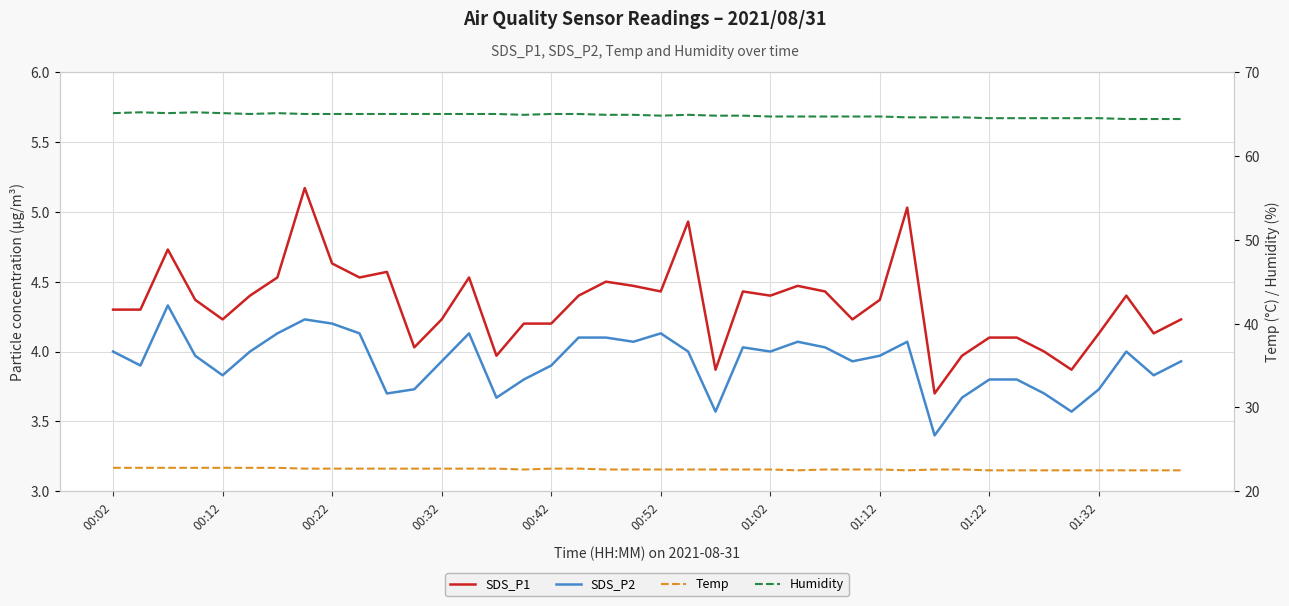

What is the difference between the maximum and minimum values in the SDS_P1 series?

1.5